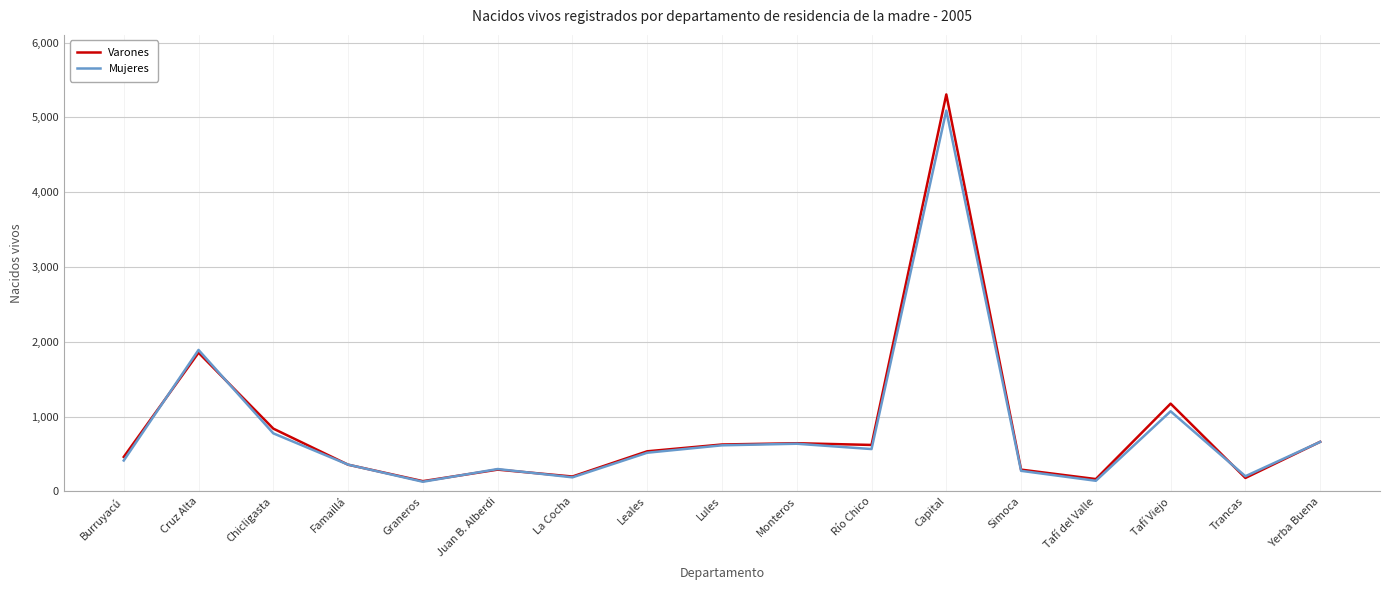

At which label does Mujeres first exceed 517?

Cruz Alta